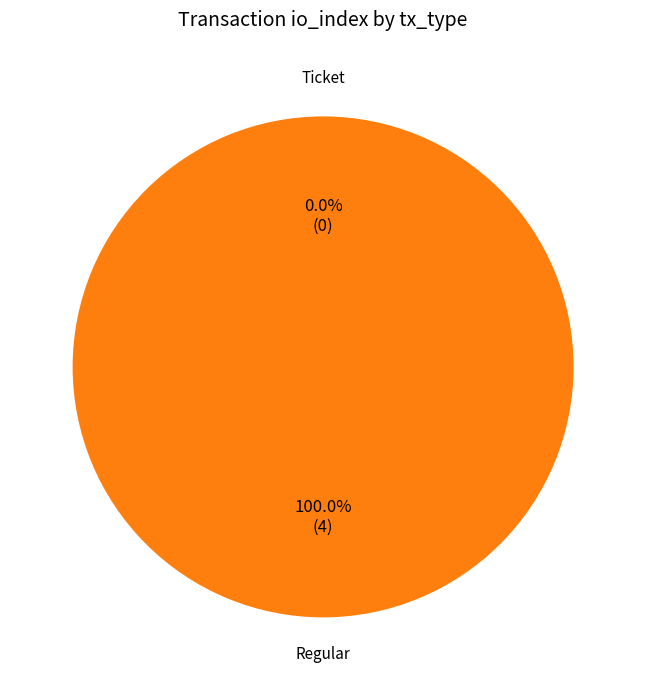

The Ticket slice represents 0% of the pie. True or false?

True